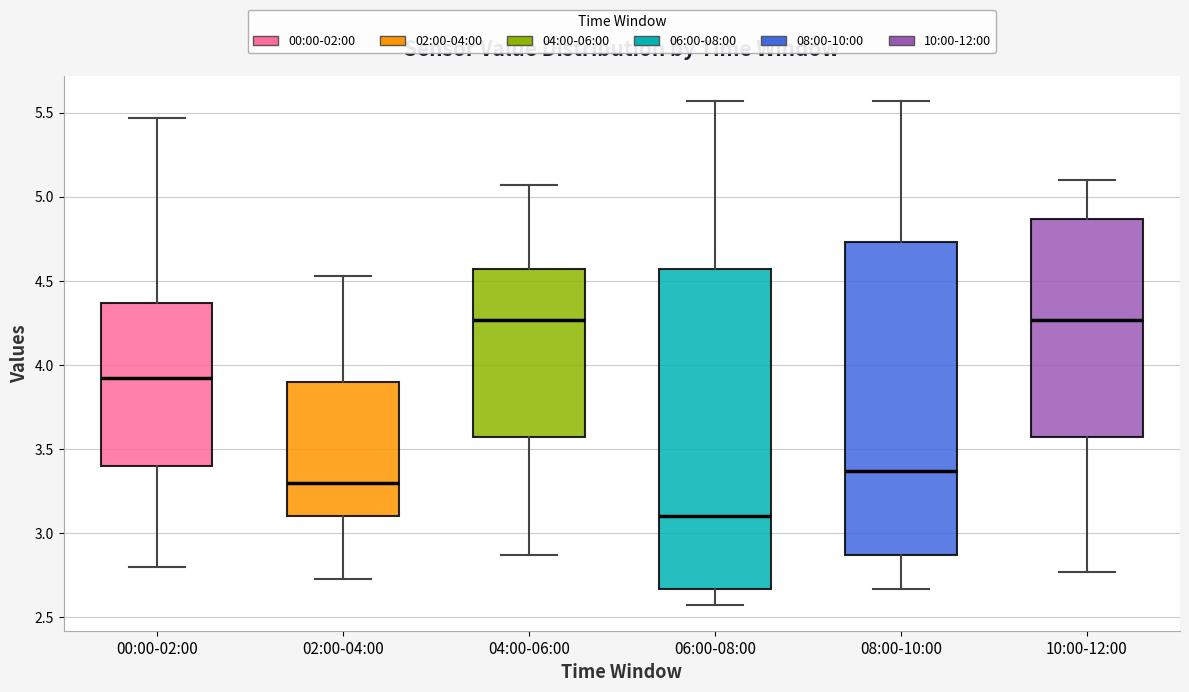

Reading left to right, read every box against the y-axis: the position of its median line, the range the box covers, and the ends of its whiskers. The values are not printed on the chart, so give them approximately, as read against the axis.

00:00-02:00: median 3.90, box 3.40 to 4.35, whiskers 2.80 to 5.45
02:00-04:00: median 3.30, box 3.10 to 3.90, whiskers 2.75 to 4.55
04:00-06:00: median 4.25, box 3.55 to 4.55, whiskers 2.85 to 5.05
06:00-08:00: median 3.10, box 2.65 to 4.55, whiskers 2.55 to 5.55
08:00-10:00: median 3.35, box 2.85 to 4.75, whiskers 2.65 to 5.55
10:00-12:00: median 4.25, box 3.55 to 4.85, whiskers 2.75 to 5.10